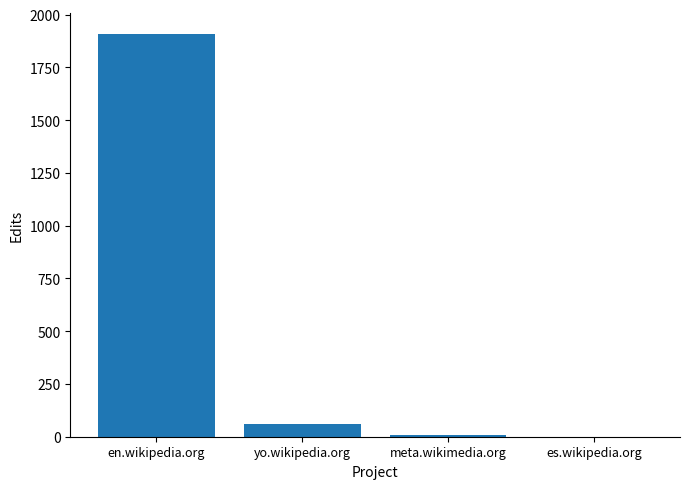

Is it true that the value at es.wikipedia.org is 1?

True